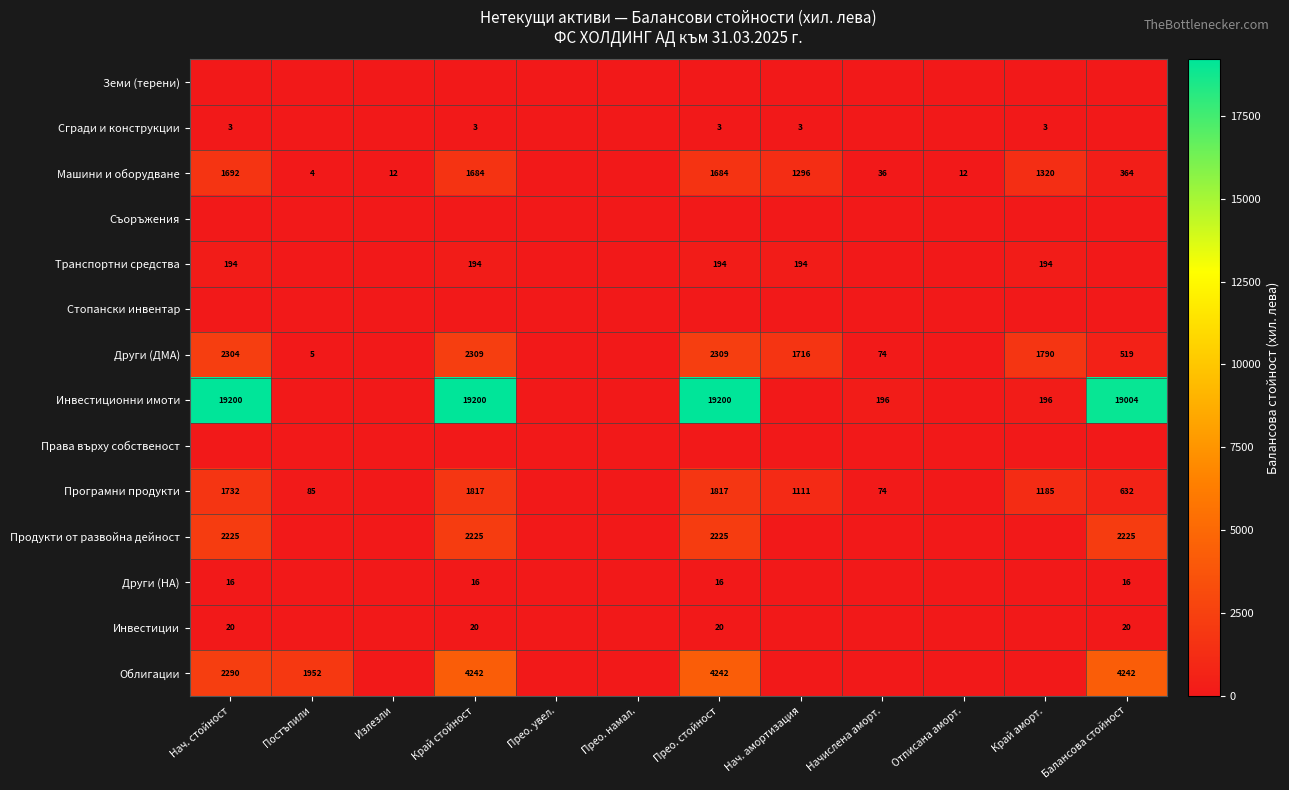

True or false: Други (ДМА) has a value of 2615 at Нач. амортизация.

False